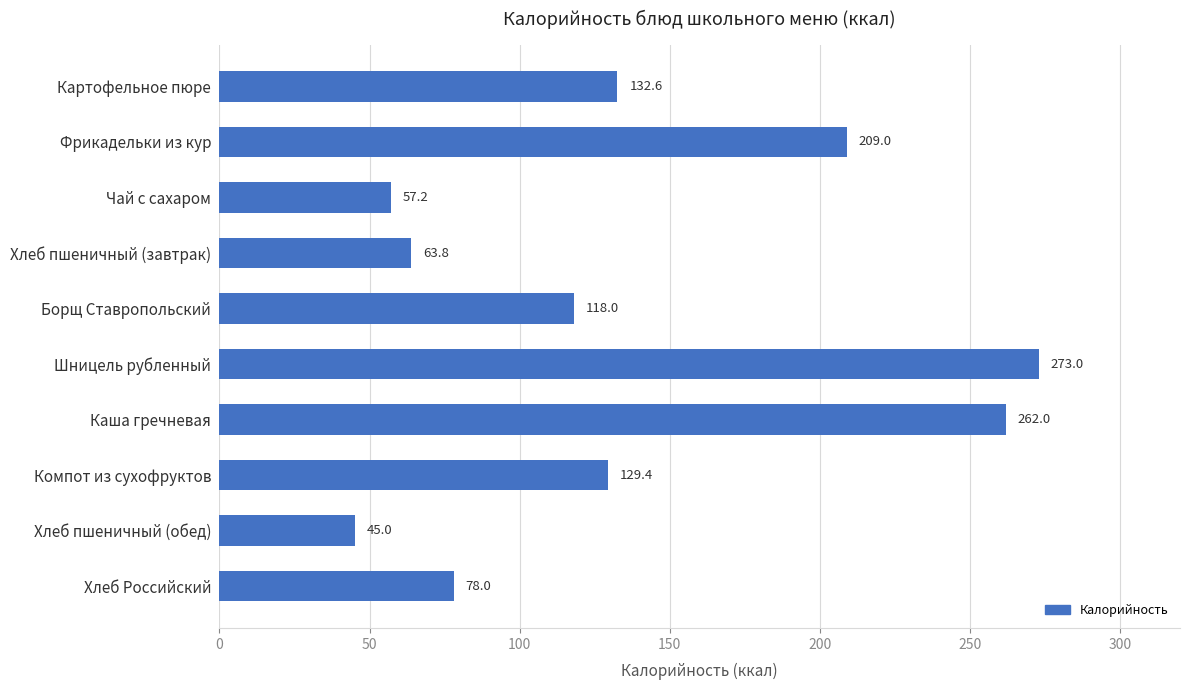

How many bars are there in total?

10